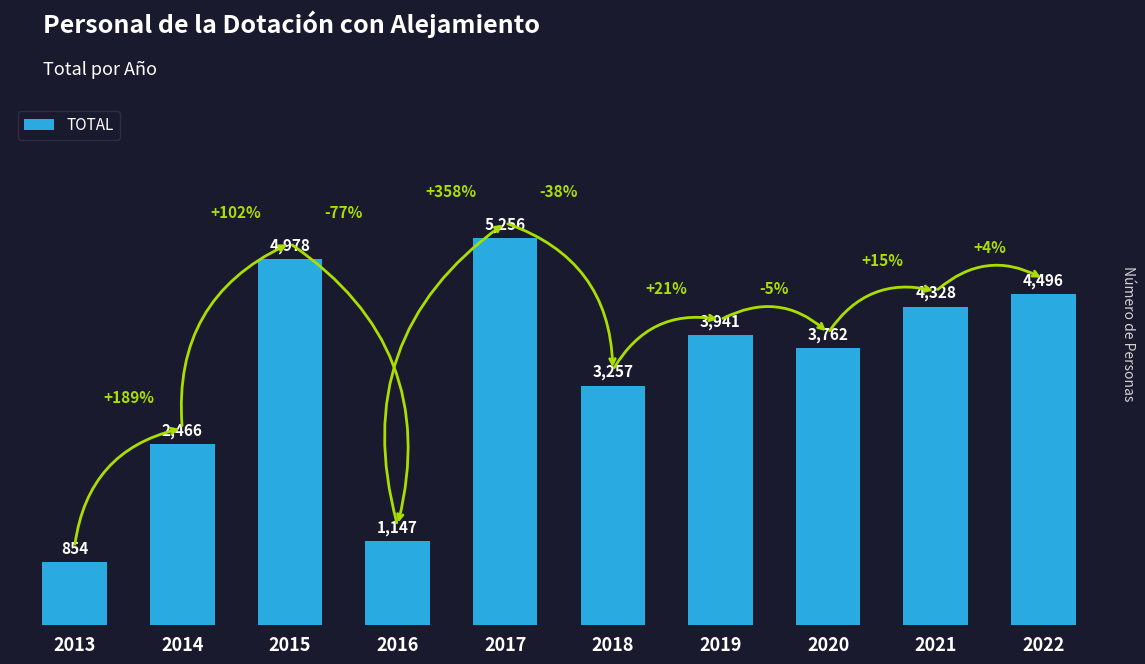

List the labels in order of value, smallest first.

2013, 2016, 2014, 2018, 2020, 2019, 2021, 2022, 2015, 2017